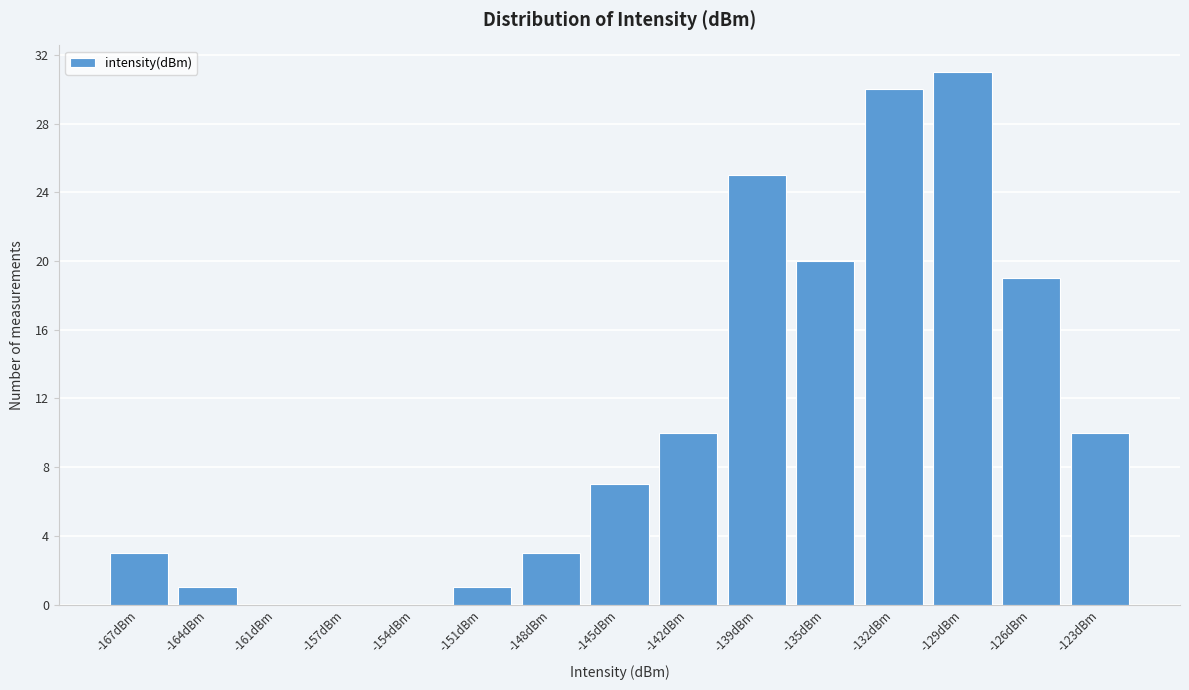

Reading left to right, list all the values displayed in this chart.

-167dBm=3	-164dBm=1	-161dBm=0	-157dBm=0	-154dBm=0	-151dBm=1	-148dBm=3	-145dBm=7	-142dBm=10	-139dBm=25	-135dBm=20	-132dBm=30	-129dBm=31	-126dBm=19	-123dBm=10